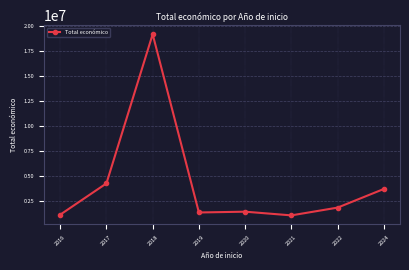

True or false: the data shows 1089391 at 2016.

True